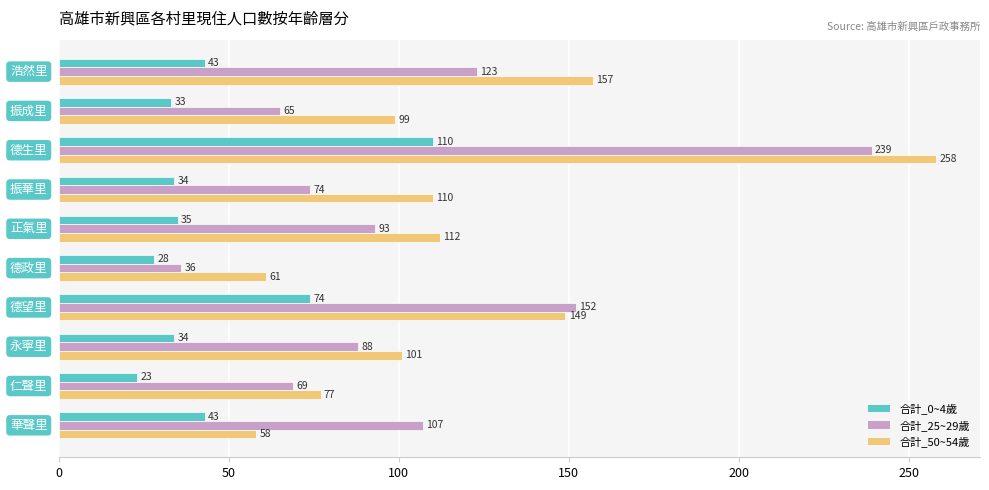

What is the sum of all 合計_25~29歲 values?

1046